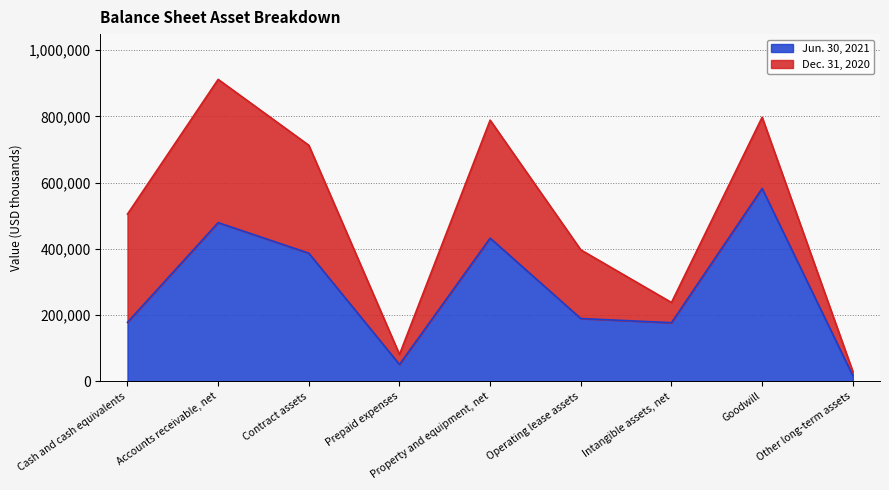

Reading left to right, transcribe all the data shown in this chart.

177979	479013	386702	50719	432200	189411	176810	582106	16896